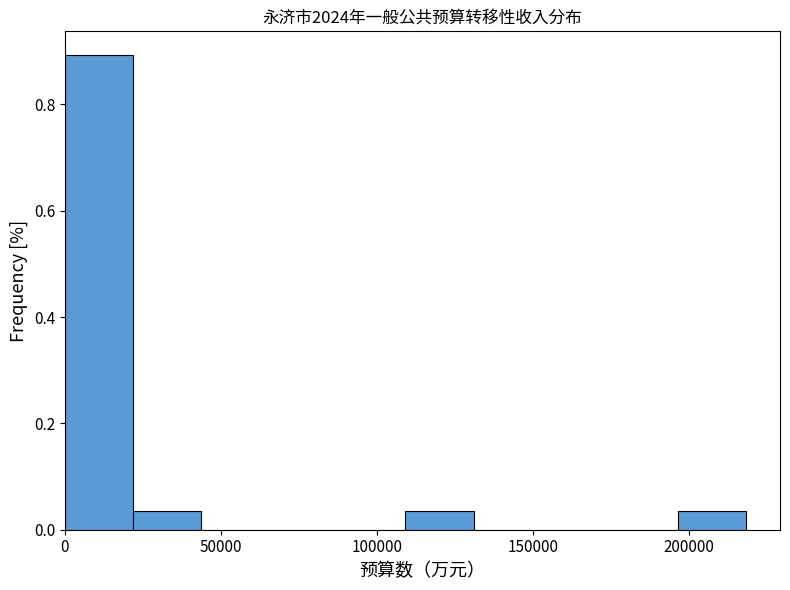

Over which range of the x-axis is the bar tallest?

0 to 20000